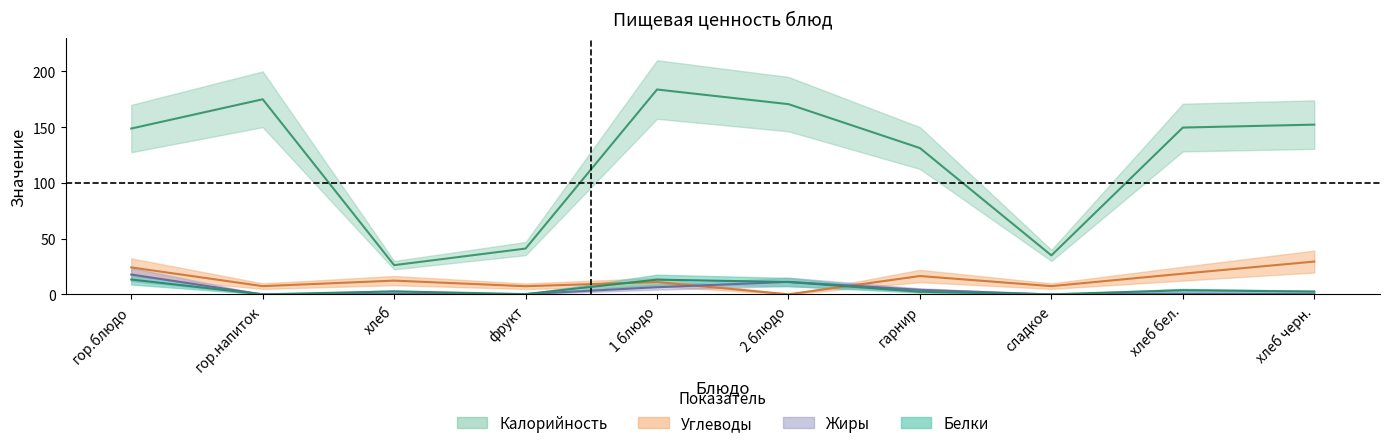

What is the difference between the maximum and second lowest values in the Калорийность series?

148.8